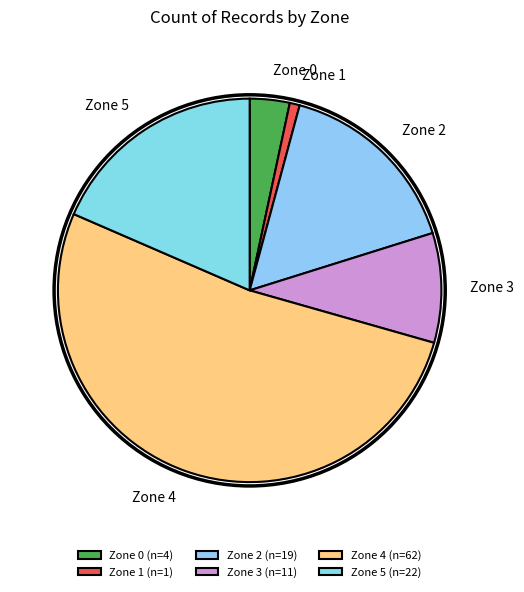

Is Zone 5 the majority of the pie?

No